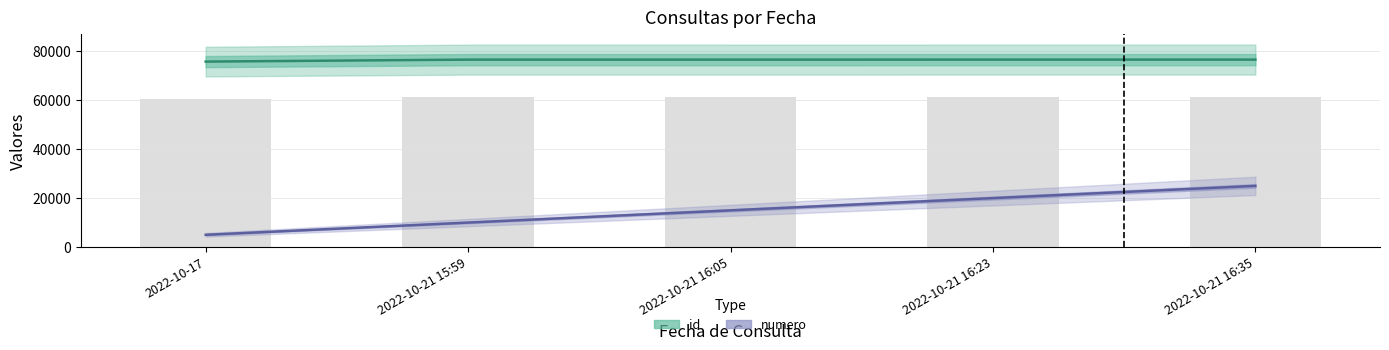

What is the sum of the id values at 2022-10-21 16:35 and 2022-10-21 15:59?

153258